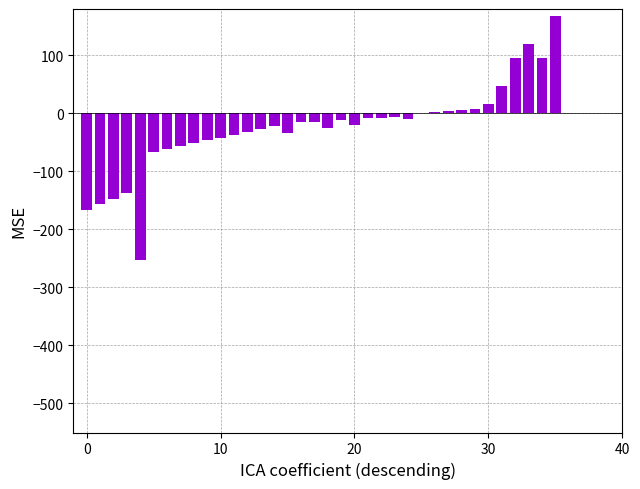

What is the sum of all values?

-888.3